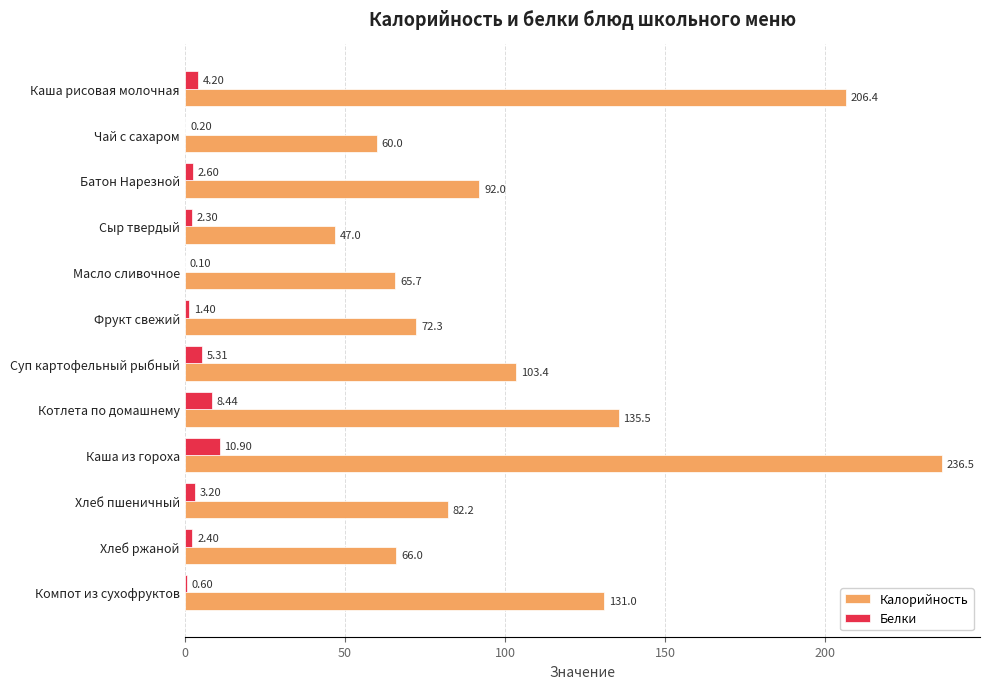

At which category is the sum across all series the highest?

Каша из гороха